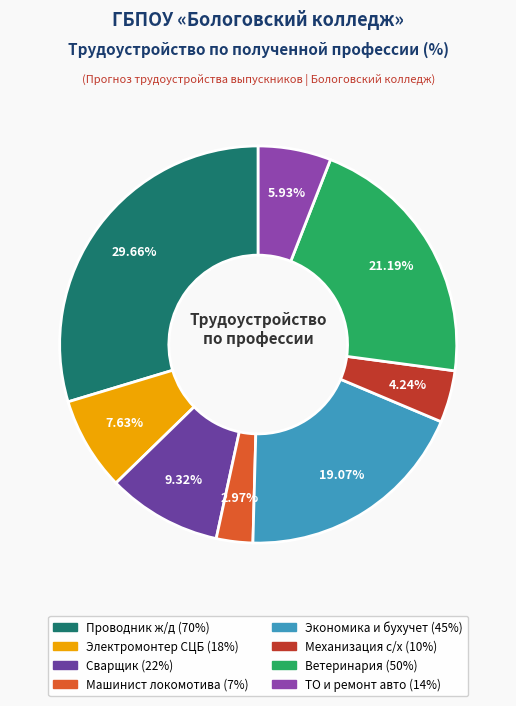

To the nearest percent, what is the average slice percentage?

12%